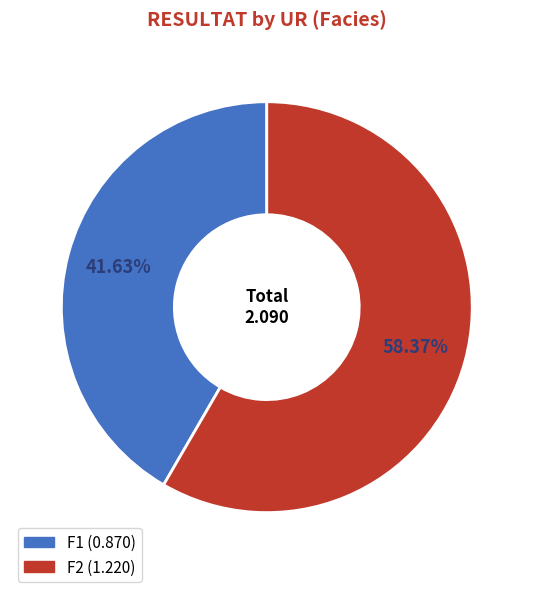

Rank the categories by value from highest to lowest.

F2, F1